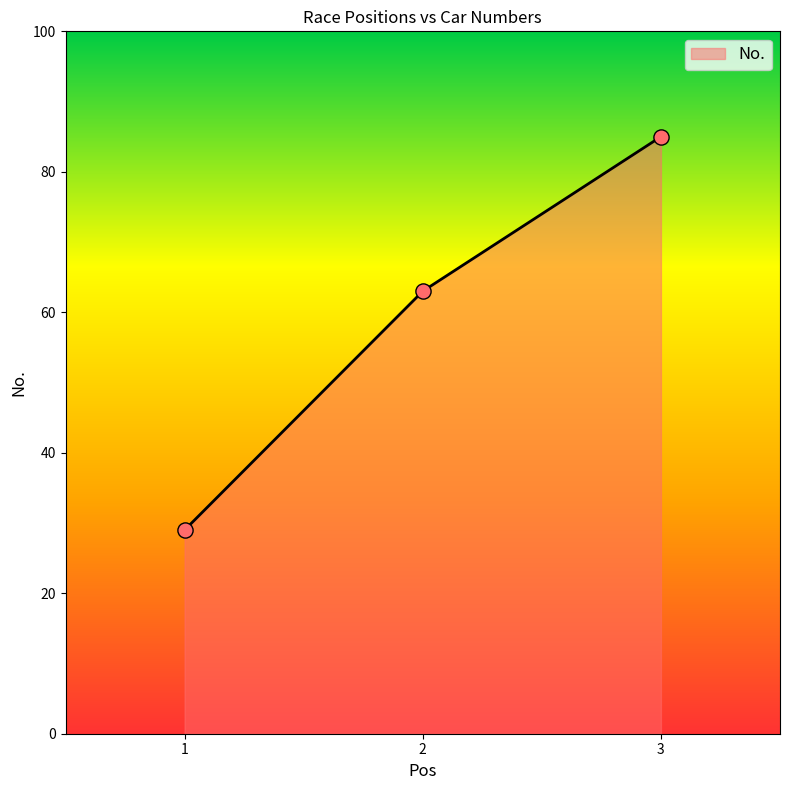

What is the ratio of the value at 2 to the value at 1?

2.2